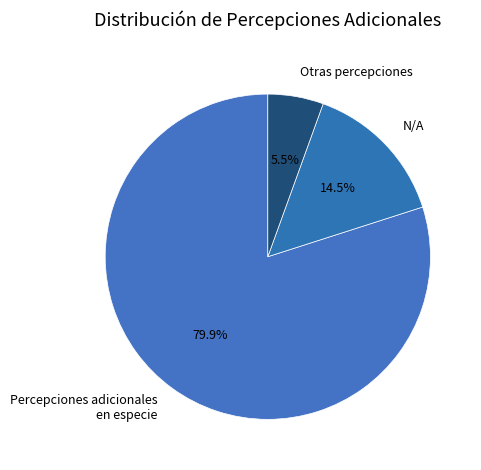

To the nearest percent, what percentage of the pie is Percepciones adicionales en especie?

80%